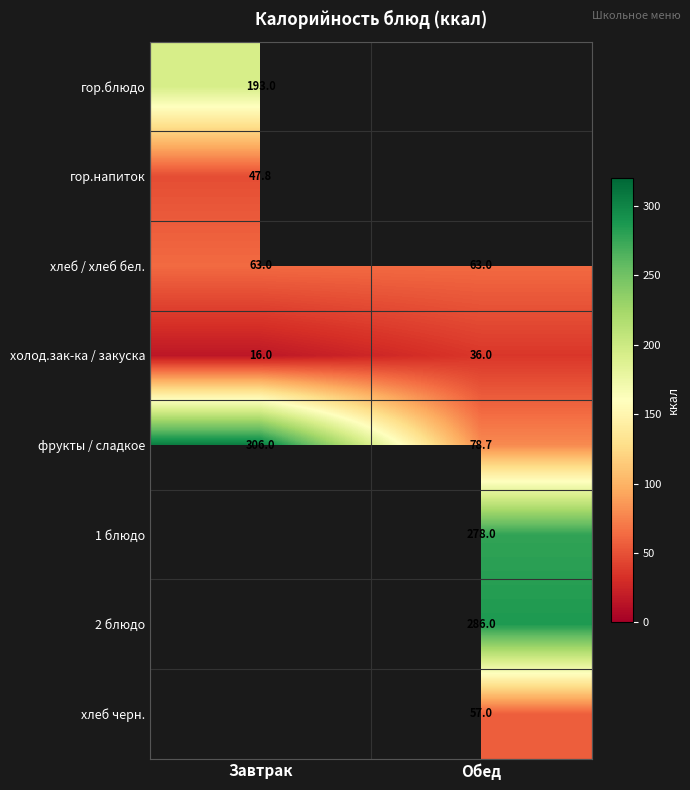

What is the sum of the хлеб / хлеб бел. values at Завтрак and Обед?

126.0